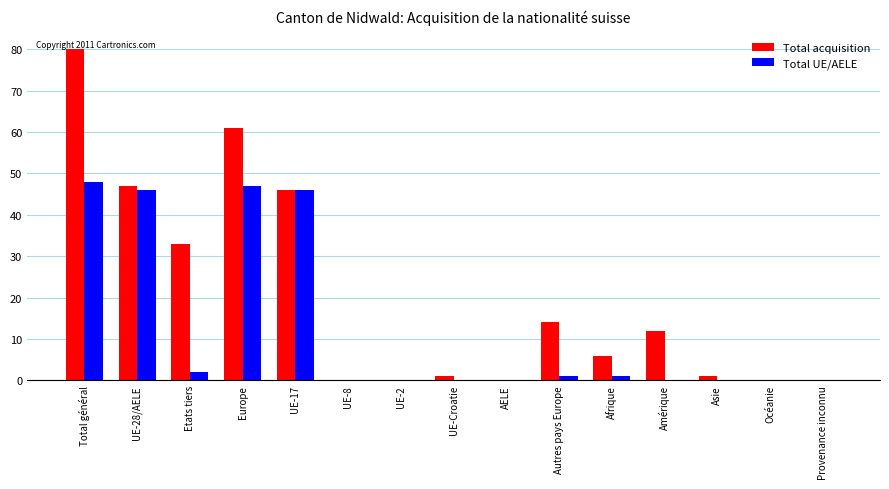

What are all the series names shown in the legend?

Total acquisition, Total UE/AELE